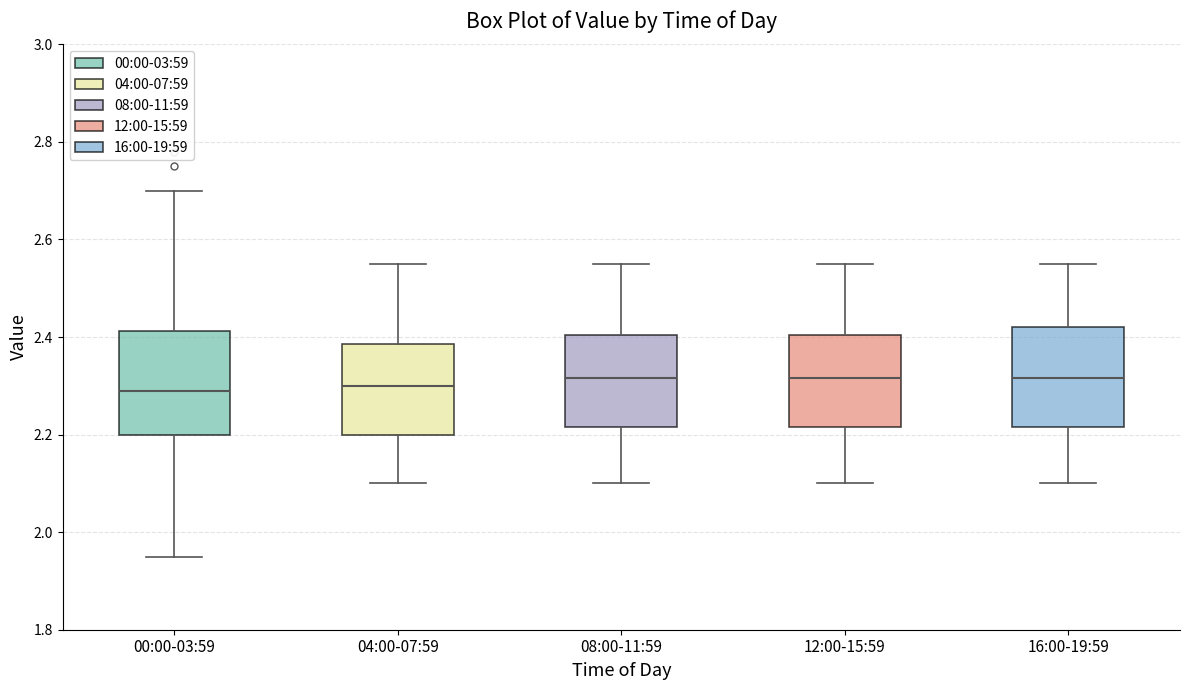

Reading left to right, read every box against the y-axis: the position of its median line, the range the box covers, and the ends of its whiskers. The values are not printed on the chart, so give them approximately, as read against the axis.

00:00-03:59: median 2.30, box 2.20 to 2.42, whiskers 1.96 to 2.70
04:00-07:59: median 2.30, box 2.20 to 2.38, whiskers 2.10 to 2.56
08:00-11:59: median 2.32, box 2.22 to 2.40, whiskers 2.10 to 2.56
12:00-15:59: median 2.32, box 2.22 to 2.40, whiskers 2.10 to 2.56
16:00-19:59: median 2.32, box 2.22 to 2.42, whiskers 2.10 to 2.56